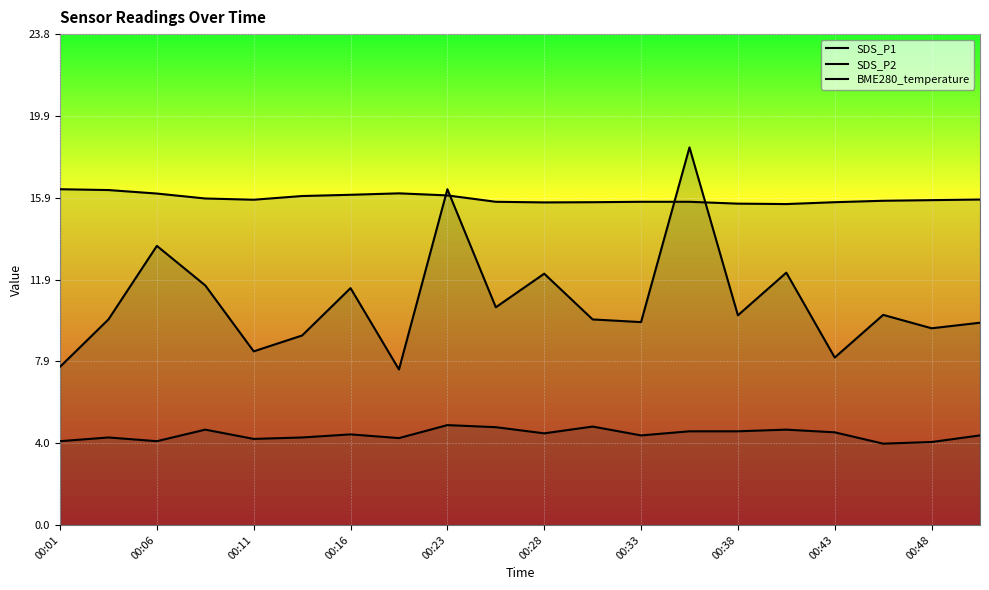

At 17, list the series in order from smallest to largest.

SDS_P2, SDS_P1, BME280_temperature